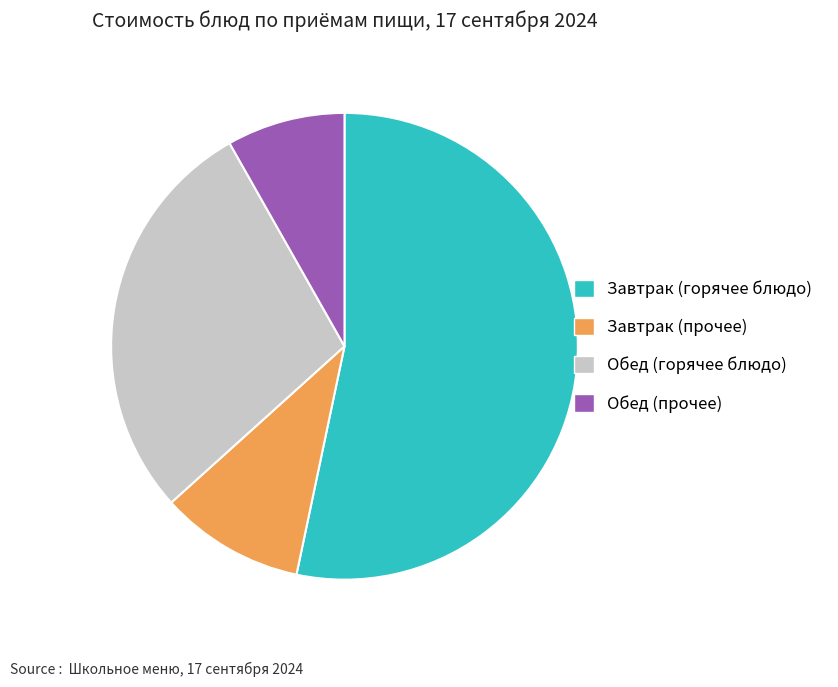

What is the largest slice in the pie chart?

Завтрак (горячее блюдо)